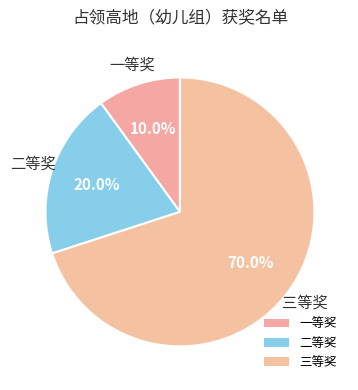

How many segments does this pie chart have?

3